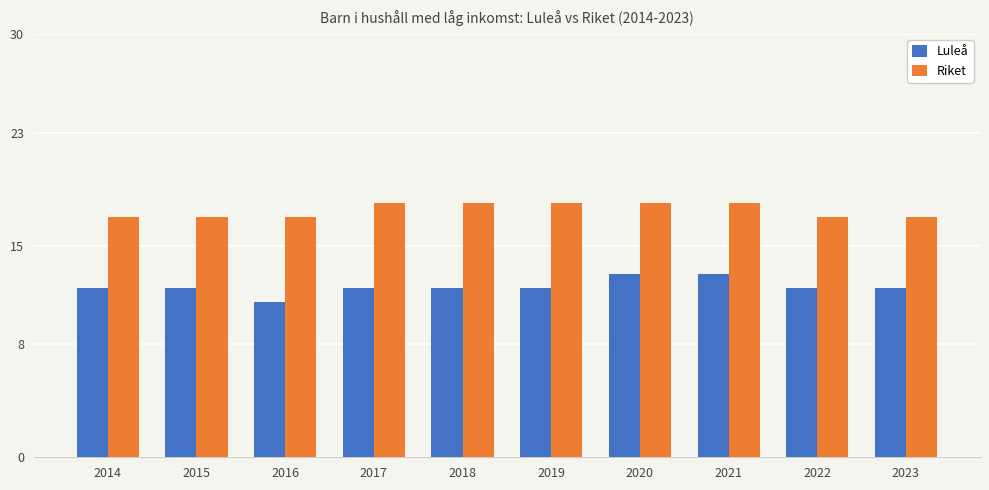

True or false: Luleå has a value of 12 at 2023.

True